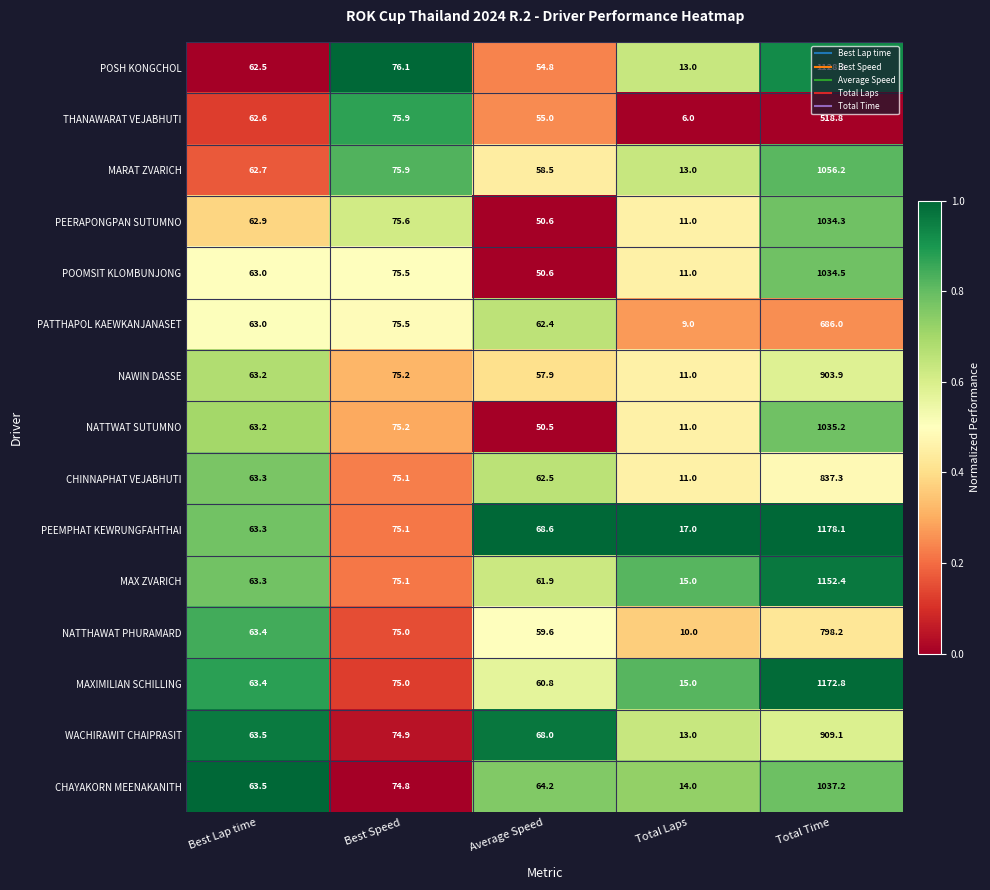

Between Average Speed and Total Time, which series saw the biggest shift?

MAXIMILIAN SCHILLING